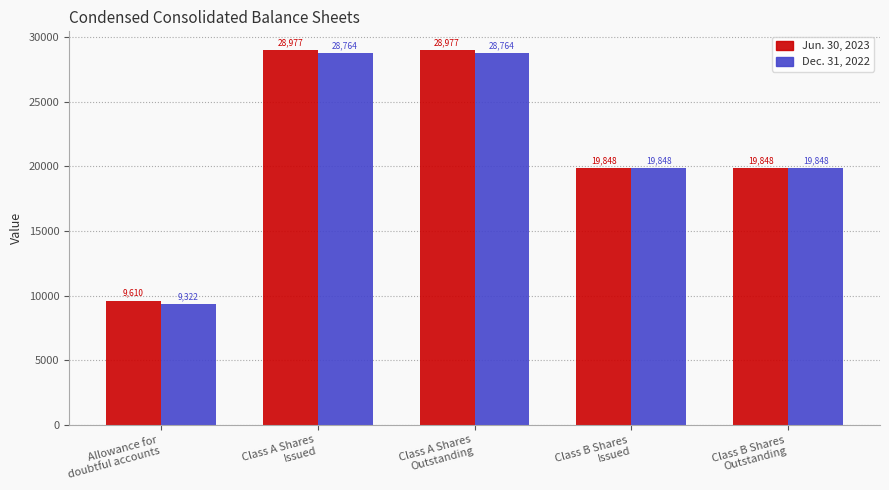

What is the difference between the highest and lowest values at Class A Shares
Outstanding?

213